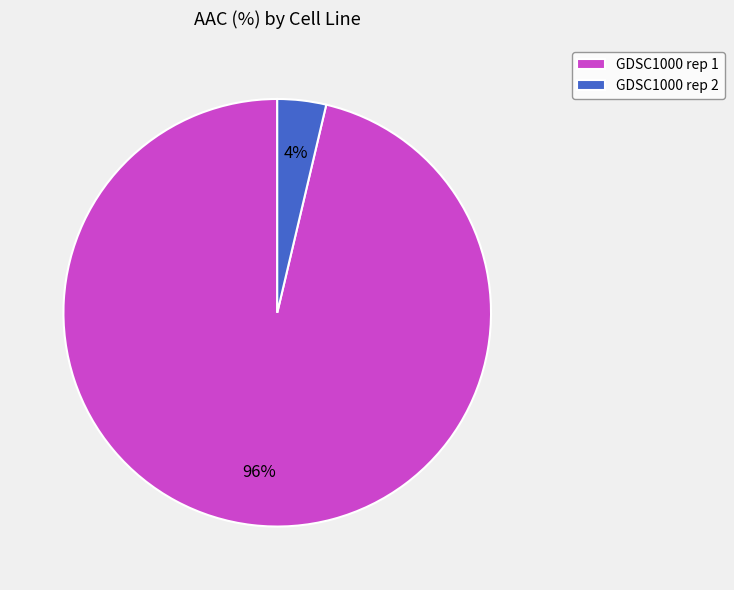

To the nearest percent, what portion does GDSC1000 rep 1 represent?

96%